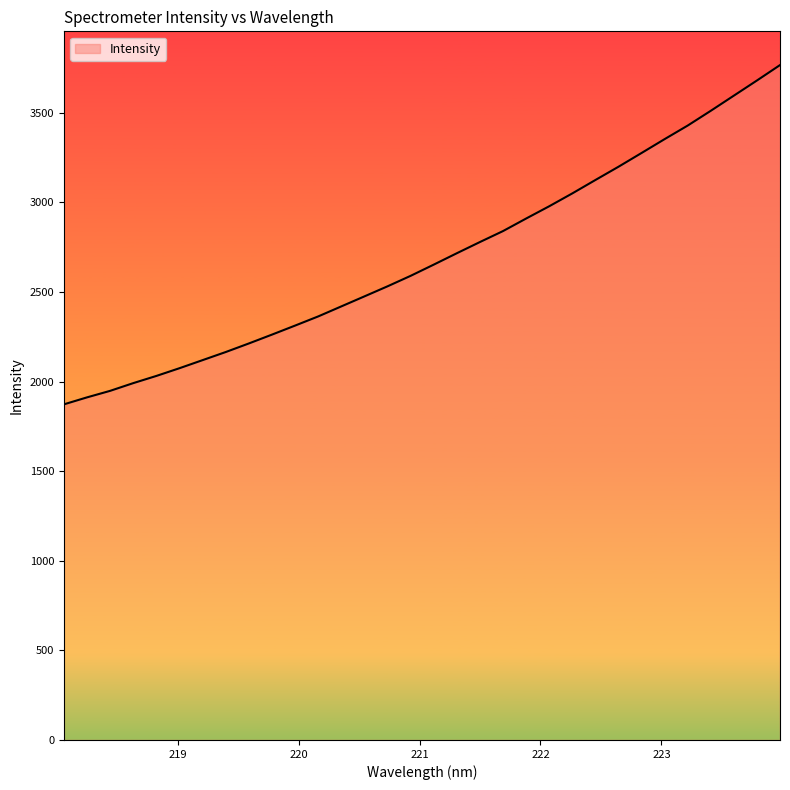

What is the maximum value shown in the chart?

3767.0